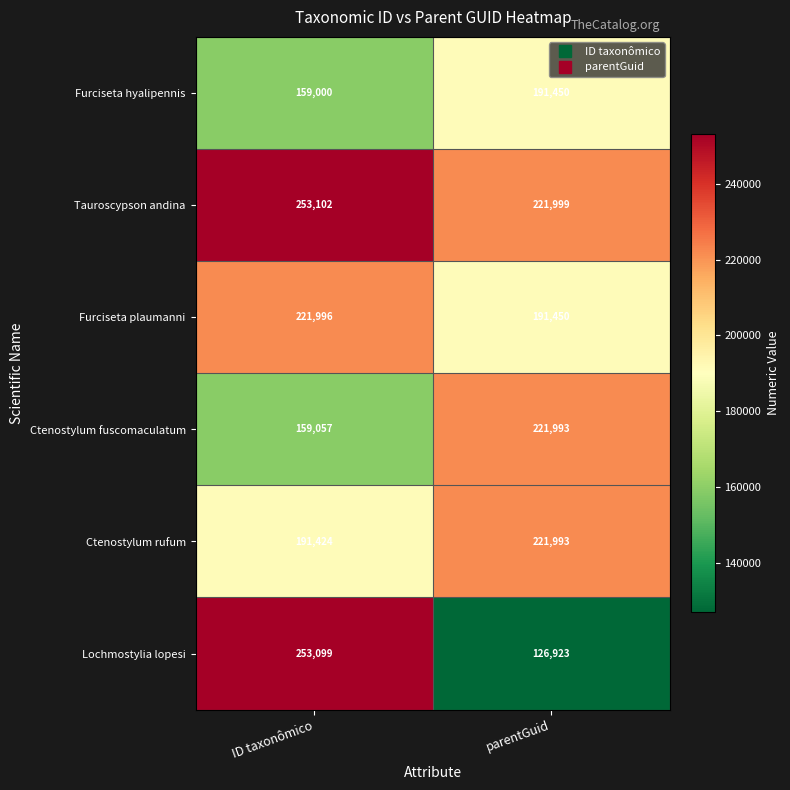

What is the difference between the highest and lowest values at ID taxonômico?

94102